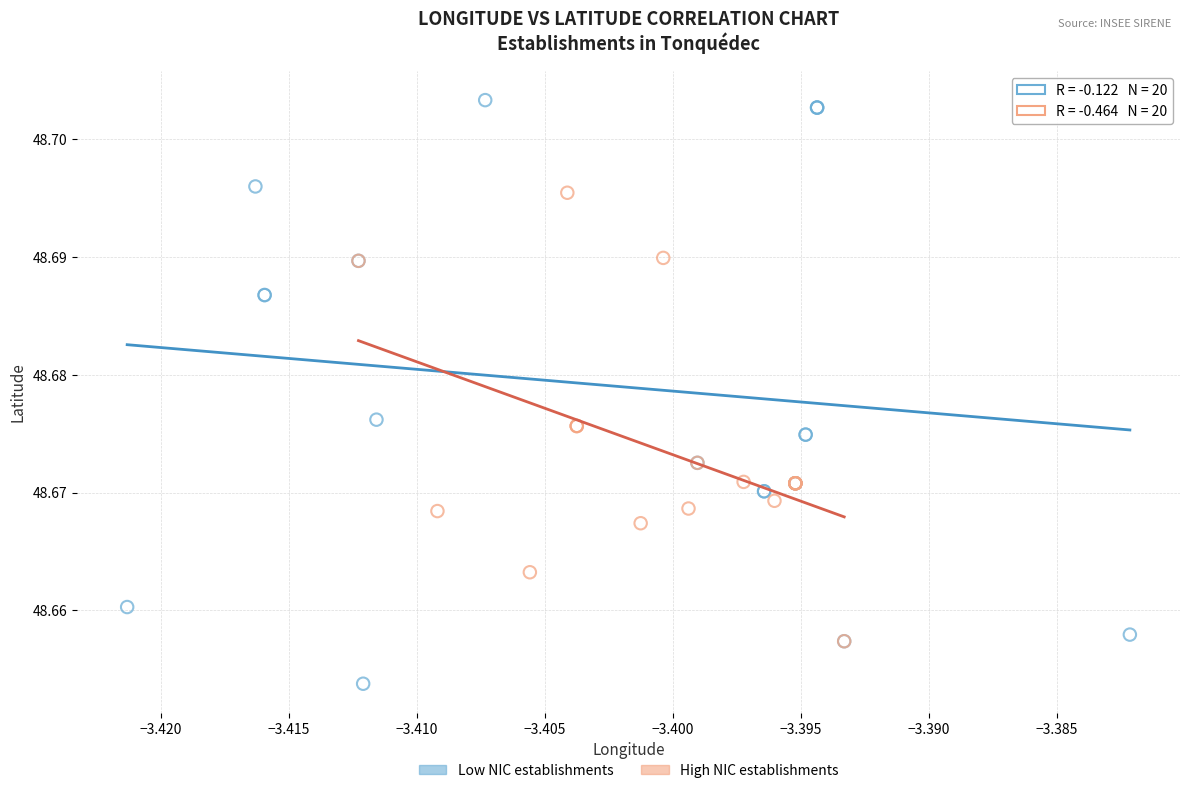

Which series reaches the maximum Y coordinate?

Low NIC establishments